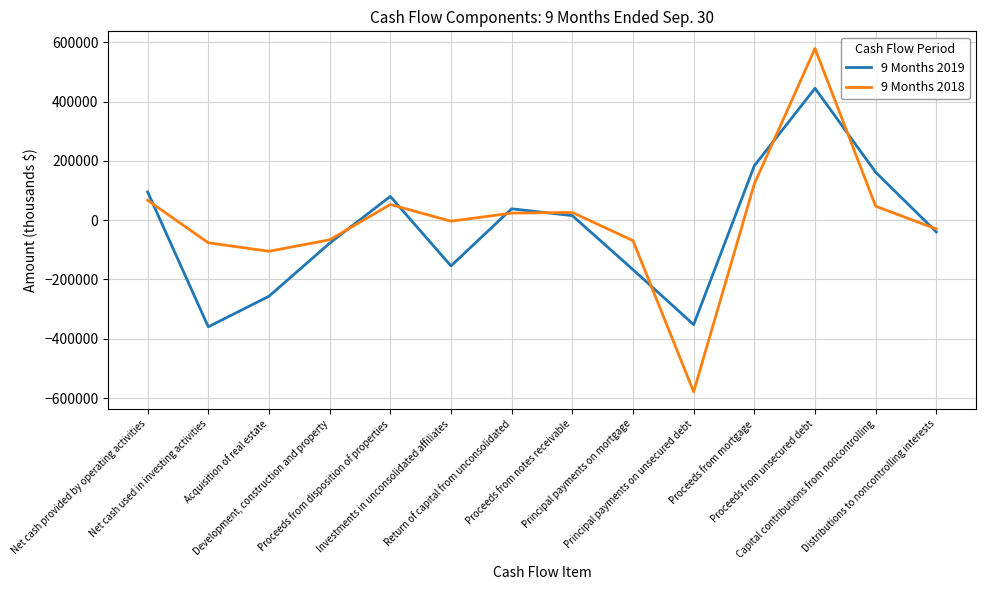

After their last crossing, which series has the higher values: 9 Months 2019 or 9 Months 2018?

9 Months 2018